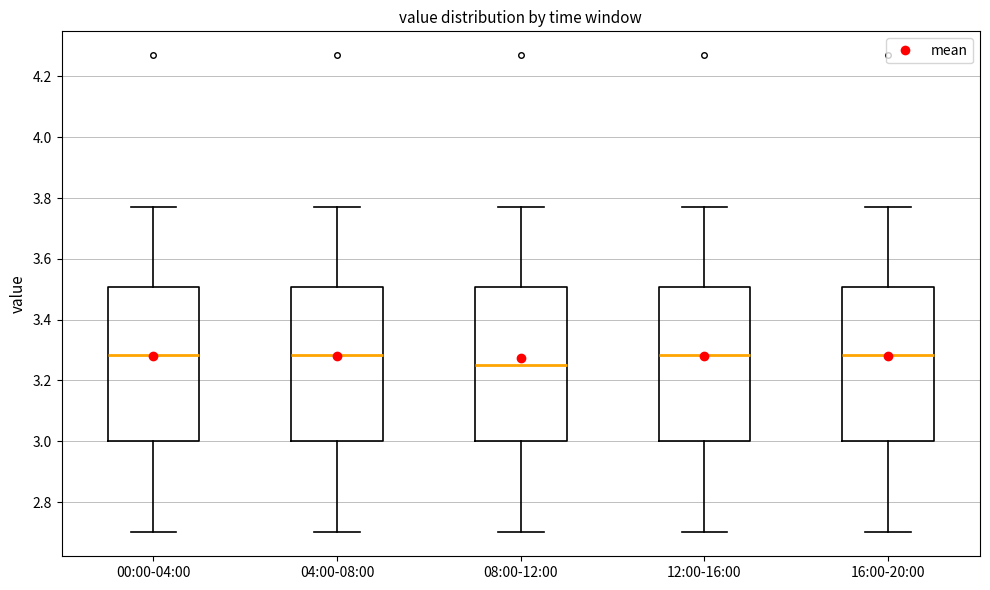

Reading left to right, transcribe this box plot: for each box, give where its median line is, the range the box spans, and where its two whiskers end, as read against the y-axis. The values are not printed on the chart, so give them approximately, as read against the axis.

00:00-04:00: median 3.28, box 3.00 to 3.50, whiskers 2.70 to 3.78
04:00-08:00: median 3.28, box 3.00 to 3.50, whiskers 2.70 to 3.78
08:00-12:00: median 3.26, box 3.00 to 3.50, whiskers 2.70 to 3.78
12:00-16:00: median 3.28, box 3.00 to 3.50, whiskers 2.70 to 3.78
16:00-20:00: median 3.28, box 3.00 to 3.50, whiskers 2.70 to 3.78